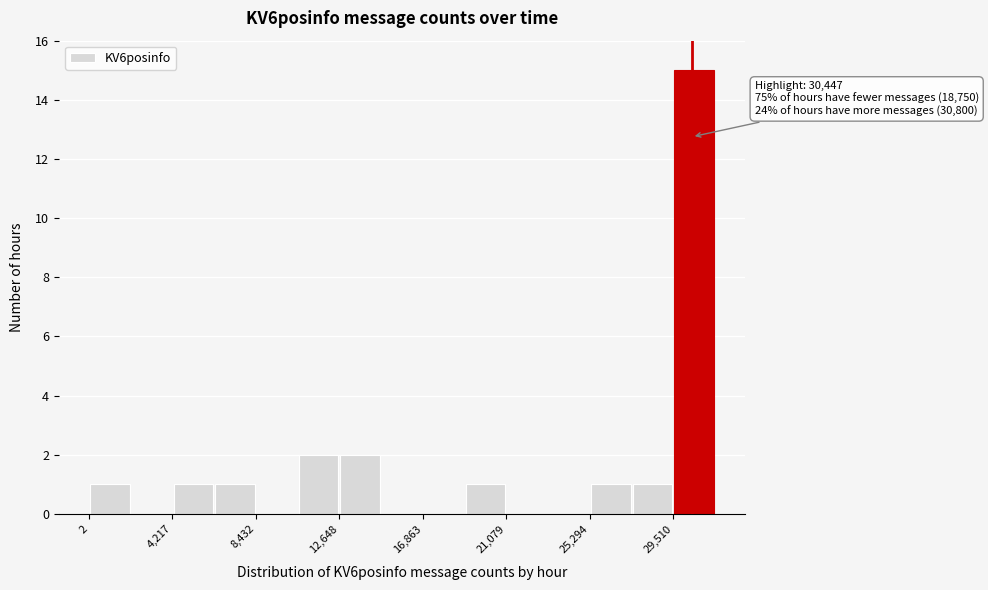

Over which range of the x-axis is the bar tallest?

29500 to 31500